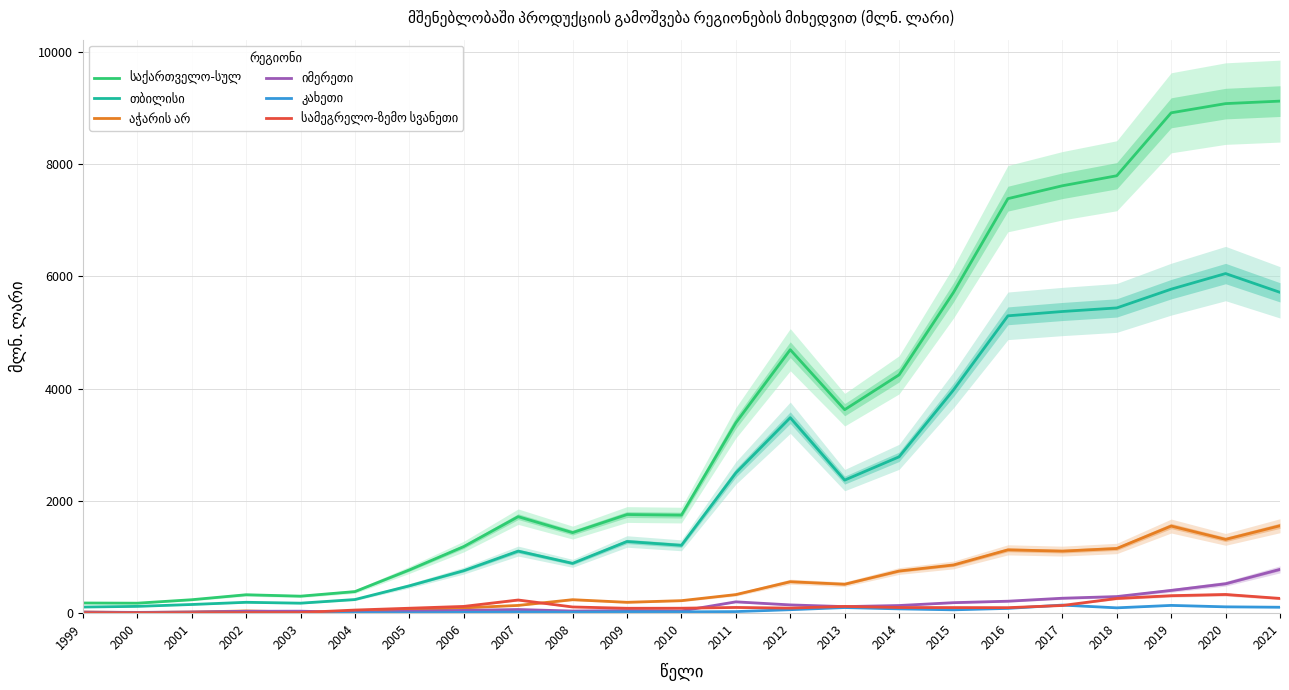

Reading left to right, list all the values displayed in this chart.

საქართველო-სულ: 181.2	178.1	239.5	328.1	302.9	384.2	770.2	1186.1	1718.4	1434.8	1756.6	1746.4	3389.9	4691.9	3623.5	4244.2	5712.5	7381.9	7611.0	7789.5	8910.4	9074.2	9118.6
თბილისი: 109.1	121.3	154.7	193.9	178.2	242.9	487.0	756.9	1105.4	887.2	1276.5	1208.3	2497.6	3481.1	2369.5	2784.3	3975.1	5295.2	5372.0	5435.7	5769.7	6047.8	5713.3
აჭარის არ: 20.3	11.2	21.0	39.0	21.9	14.4	52.9	94.1	138.1	240.1	193.5	222.9	330.9	560.3	515.5	750.6	858.5	1127.8	1105.1	1152.1	1551.7	1314.1	1557.0
იმერეთი: 18.5	14.0	20.7	33.9	35.7	12.8	33.6	49.8	65.1	38.1	46.8	39.2	201.9	147.3	116.8	136.5	187.1	213.2	266.2	295.7	405.7	524.1	780.2
კახეთი: 2.4	2.8	4.8	5.7	4.3	6.8	4.9	14.2	20.6	17.3	25.4	23.6	28.1	61.9	100.0	76.6	59.7	85.1	144.1	95.0	138.5	112.8	105.6
სამეგრელო-ზემო სვანეთი: 6.3	7.2	7.2	11.0	11.5	55.6	88.1	120.5	234.6	110.5	87.4	88.3	102.0	90.3	120.0	101.2	99.7	98.1	136.6	262.0	311.5	333.1	262.8